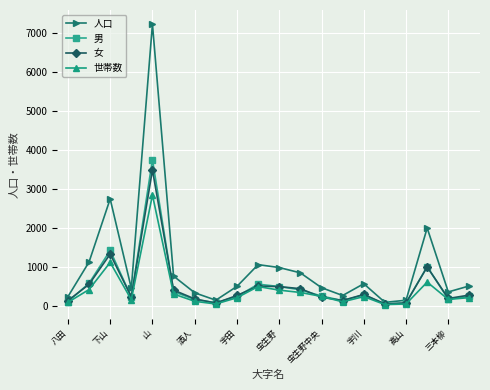

True or false: 人口 has more than 2 interior local peaks.

True